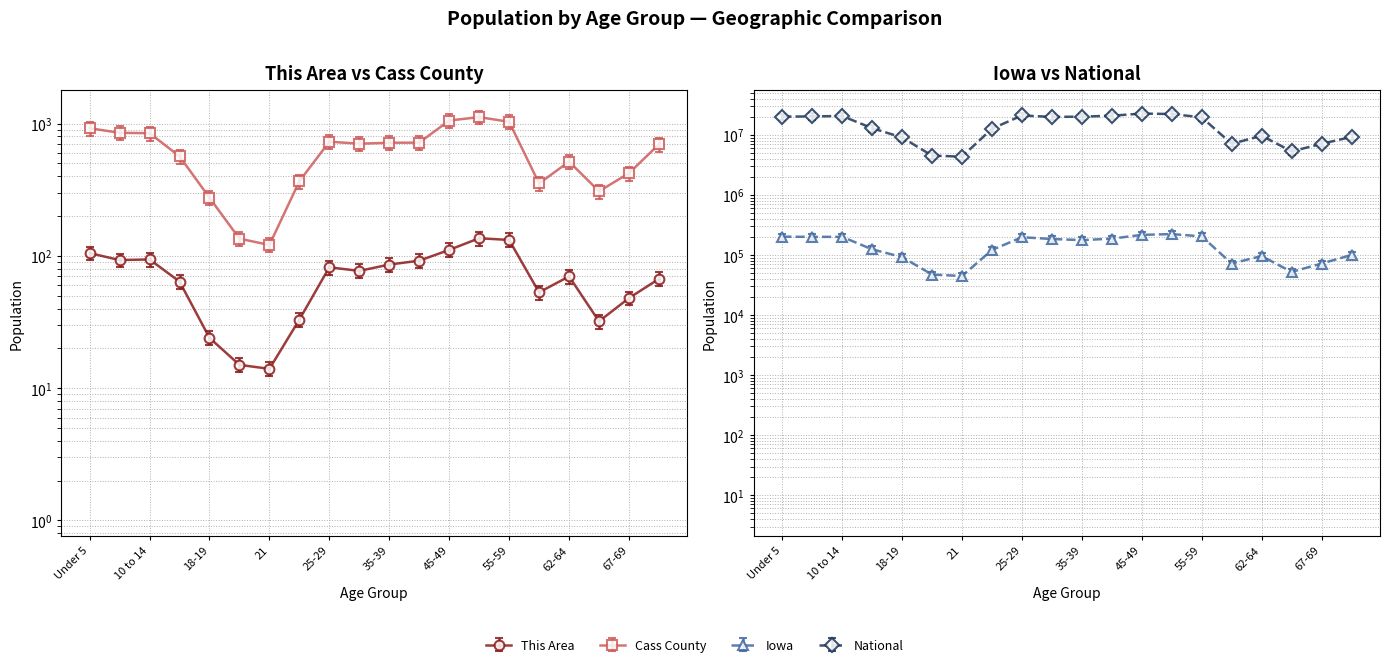

Rank the categories by This Area value from highest to lowest.

50-54, 55-59, 45-49, Under 5, 10 to 14, 5 to 9, 40-44, 35-39, 25-29, 30-34, 62-64, 70-74, 15 to 17, 60-61, 67-69, 22-24, 65-66, 18-19, 20, 21